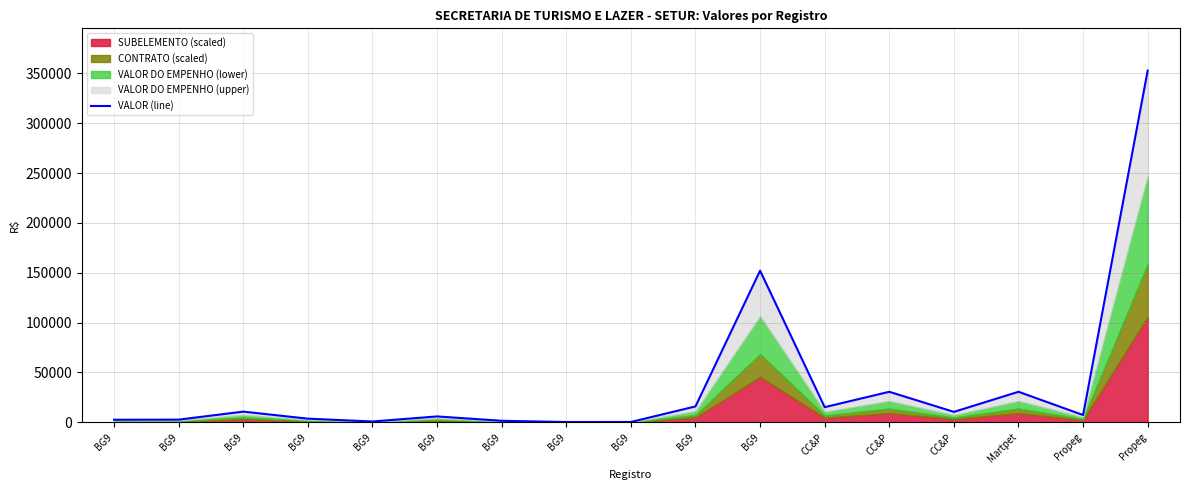

How many values exceed 7270?

9